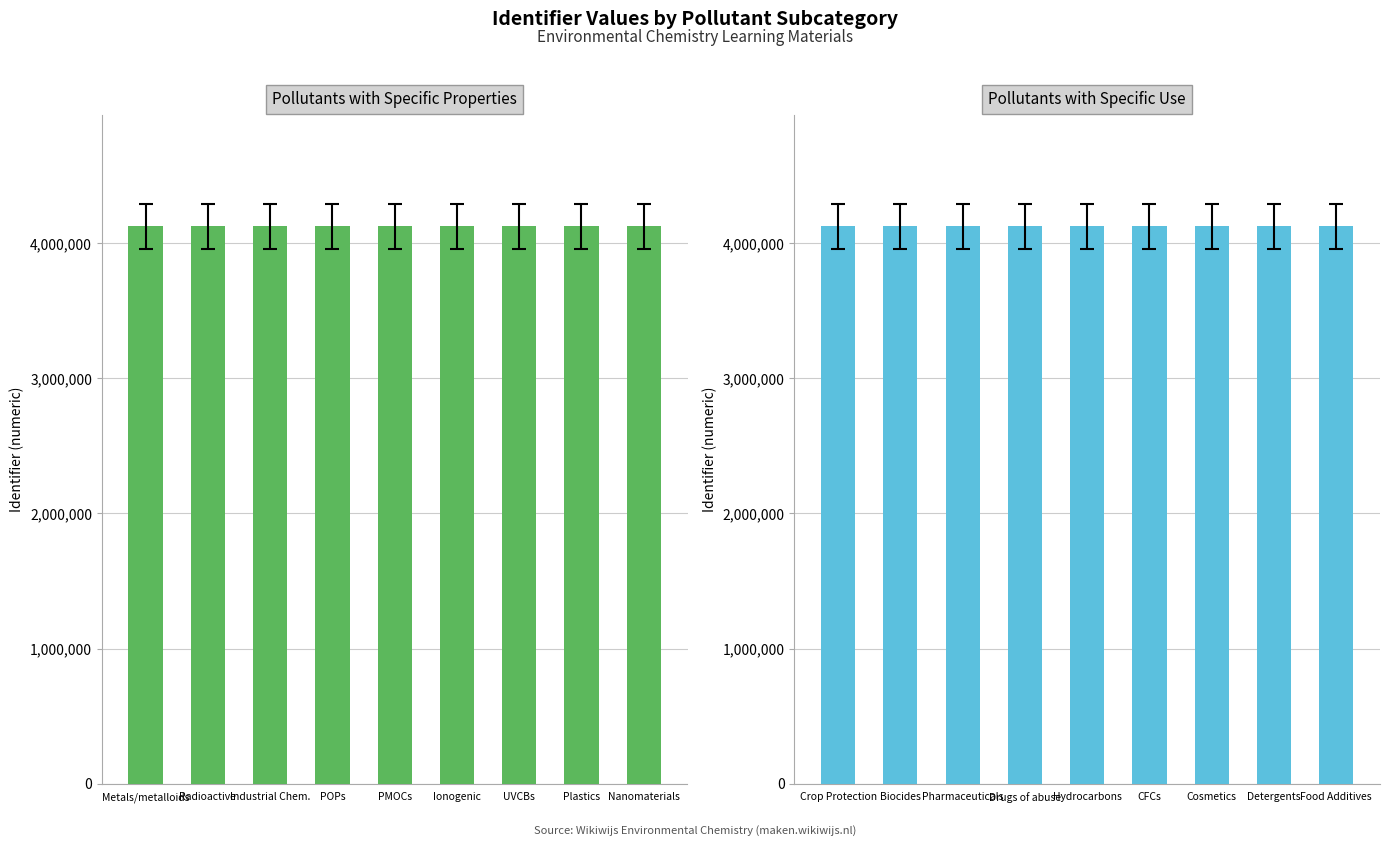

What is the sum of the Pollutants with Specific Use values at CFCs and Detergents?

8248500